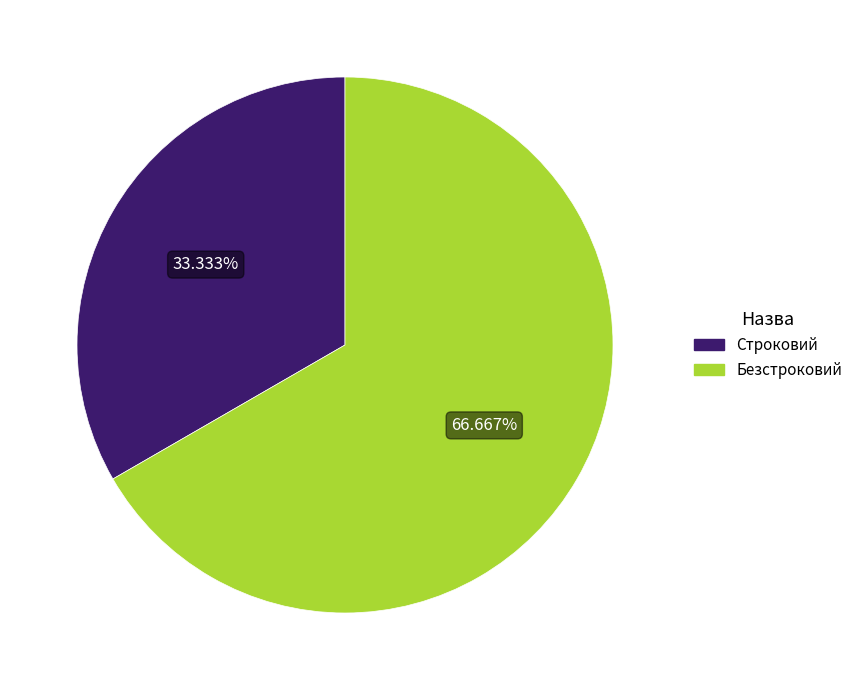

Which category has the smallest portion of the pie?

Строковий